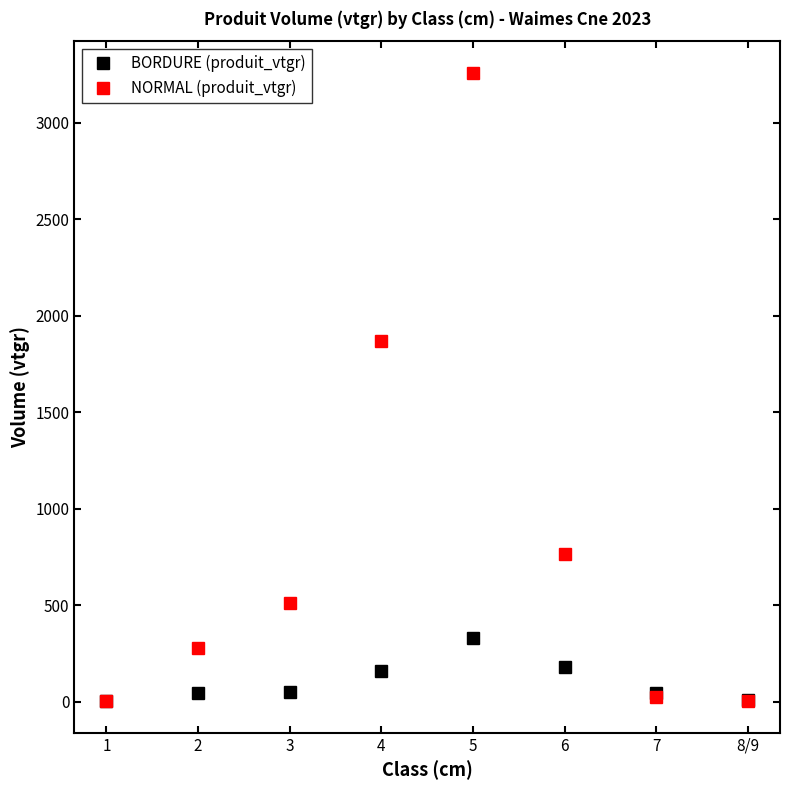

Which series has the largest total across all categories?

NORMAL (produit_vtgr)